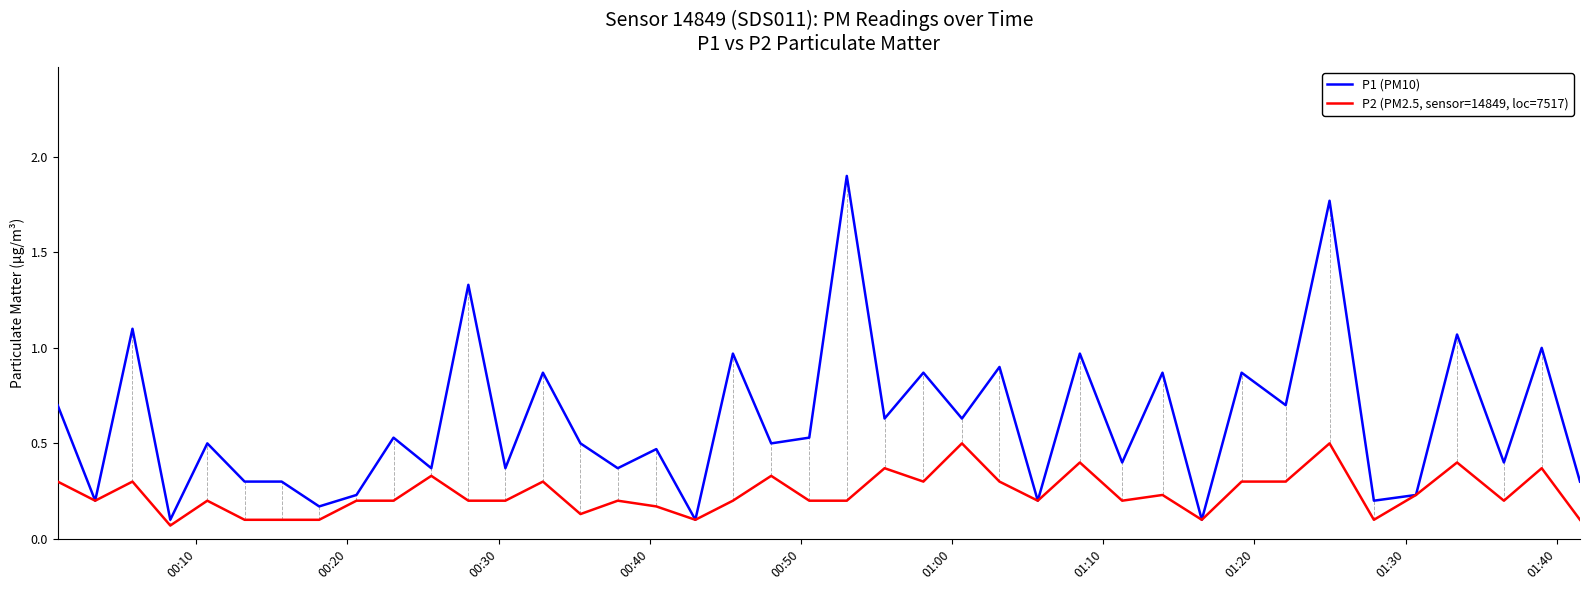

Rank the series by their maximum value, from lowest to highest.

P2 (PM2.5, sensor=14849, loc=7517), P1 (PM10)